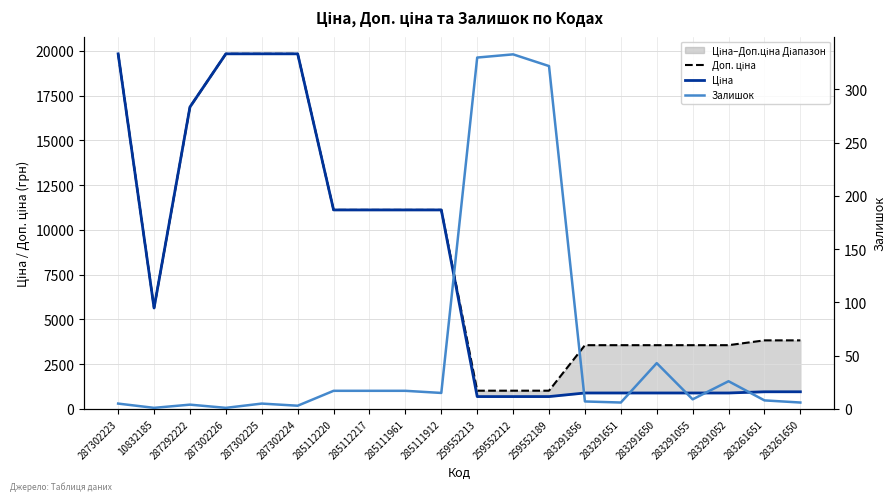

What is the difference between the maximum and minimum values in the Залишок series?

332.0